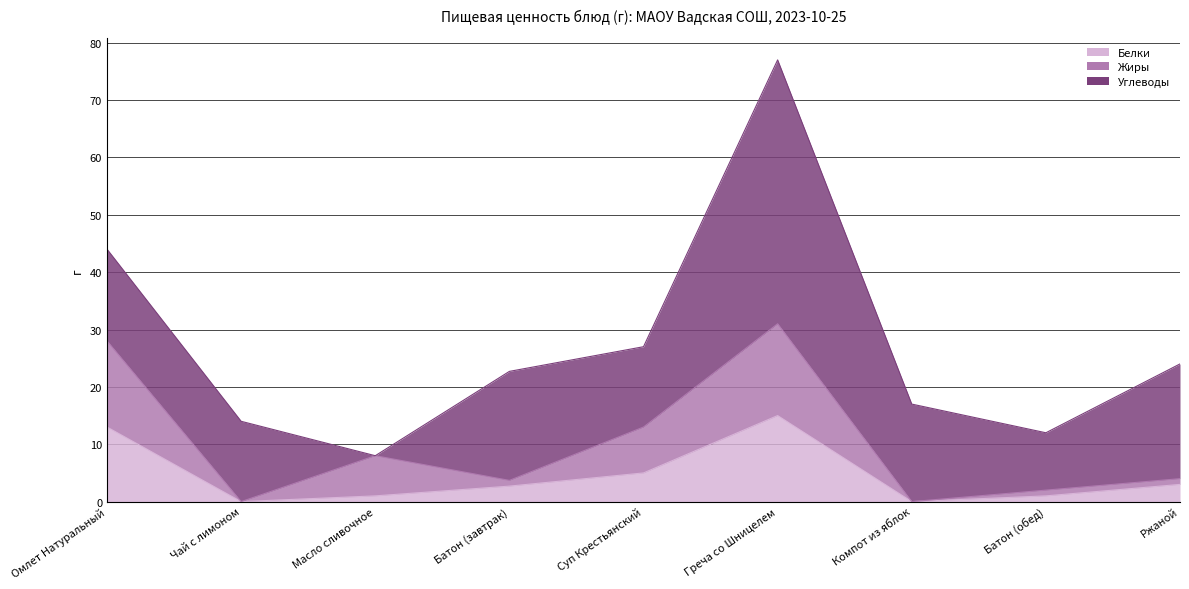

The Белки series shows 0.0 at Чай с лимоном. True or false?

True